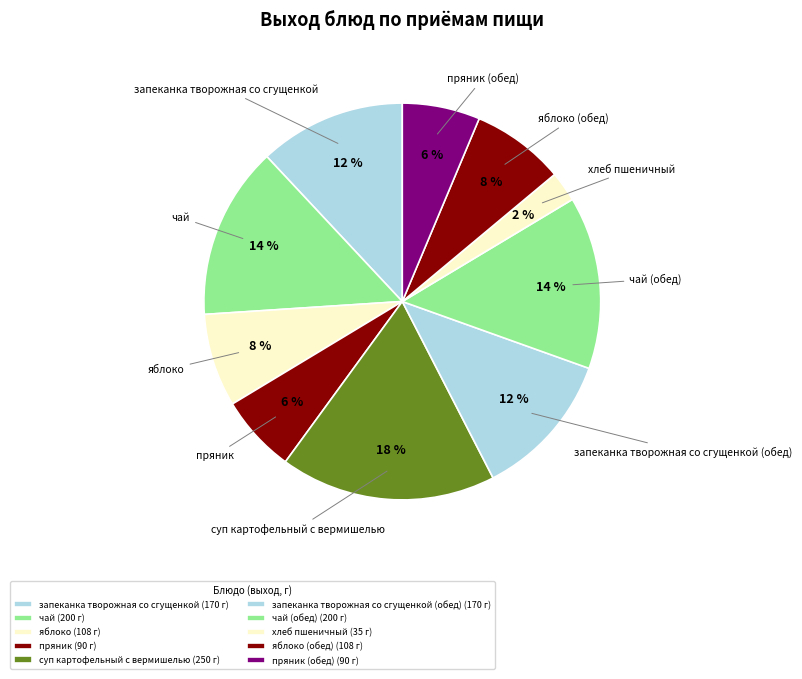

Is there any slice that represents more than half of the pie?

No